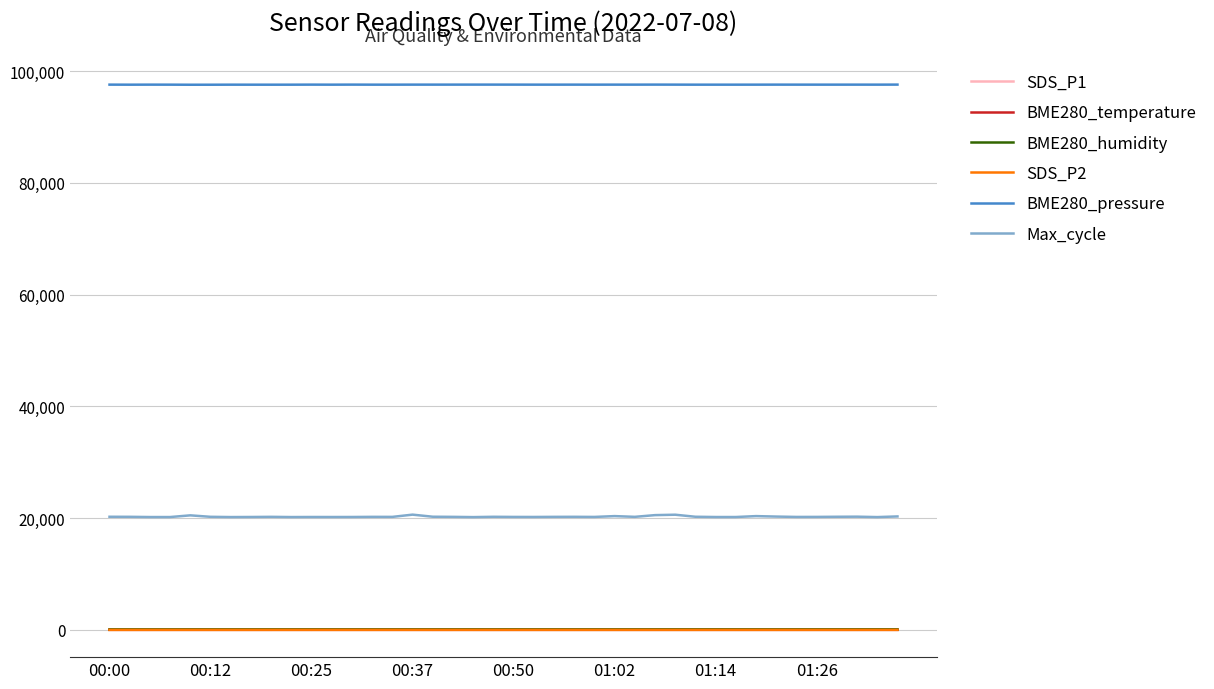

True or false: SDS_P2 and BME280_pressure cross at least once.

False